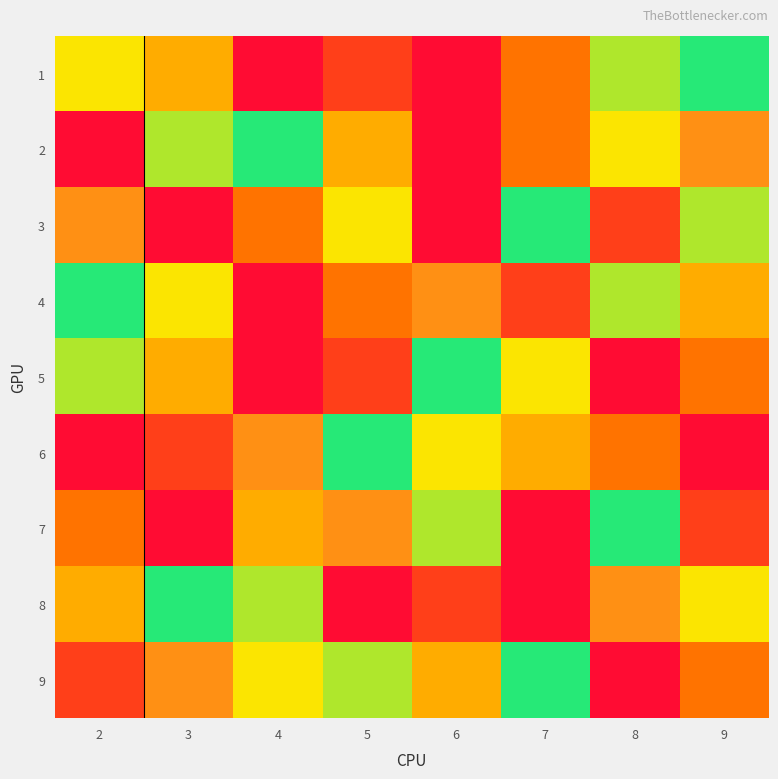

Which has a higher value, 3 or 4?

4